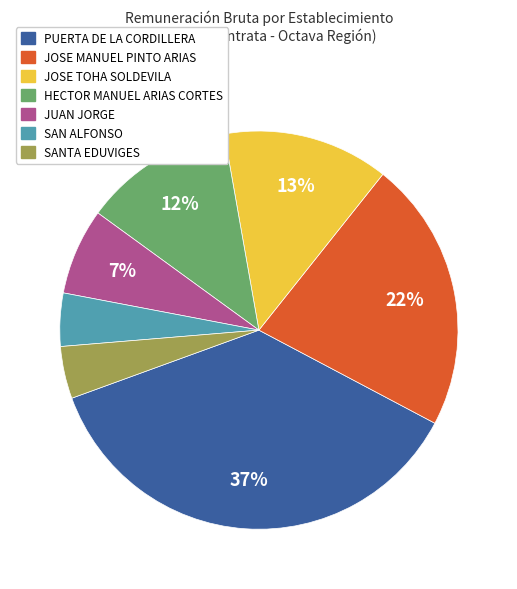

What is the largest slice in the pie chart?

PUERTA DE LA CORDILLERA